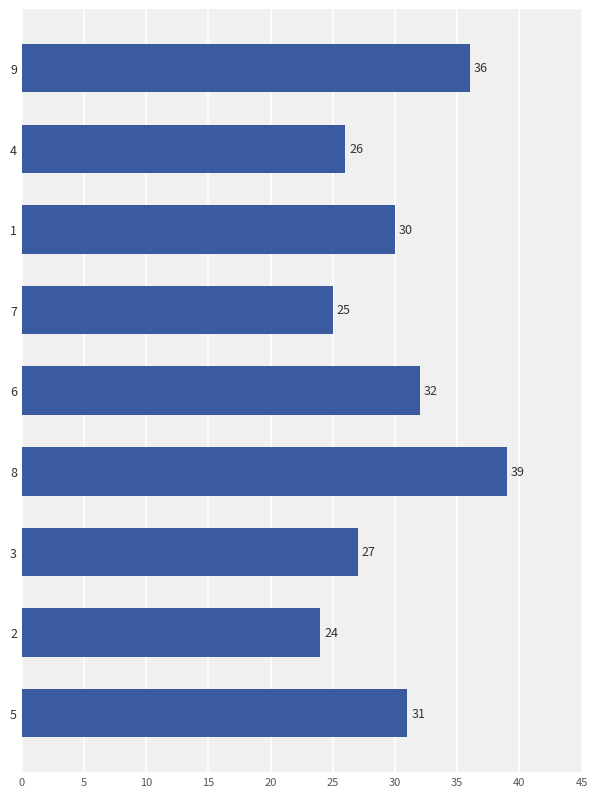

Which has a higher value, 7 or 2?

7